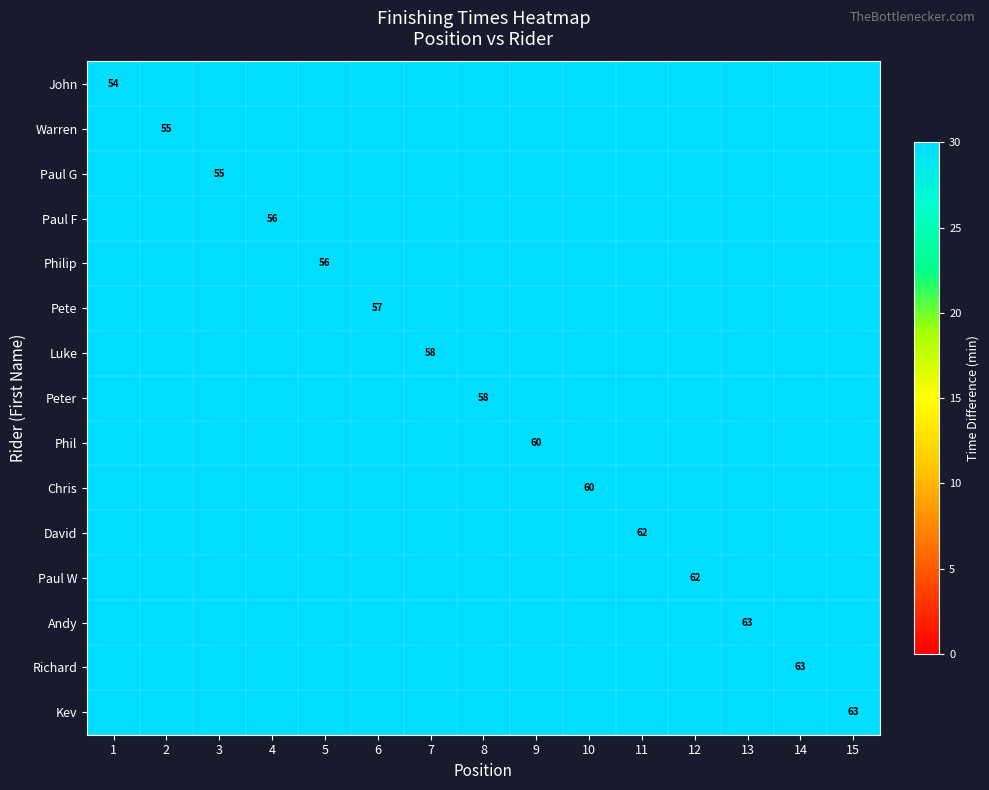

The David series shows 62 at 11. True or false?

True